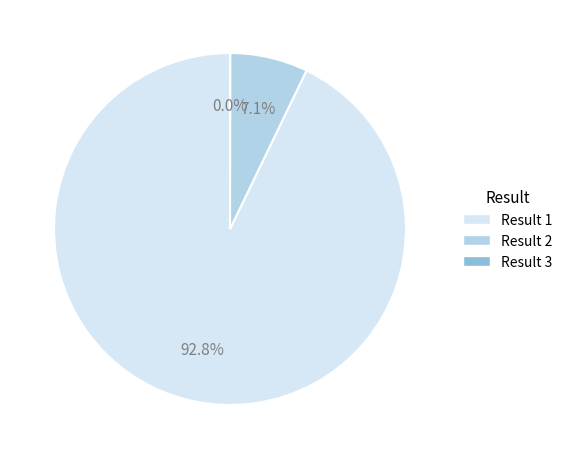

Is there any slice that represents more than half of the pie?

Yes